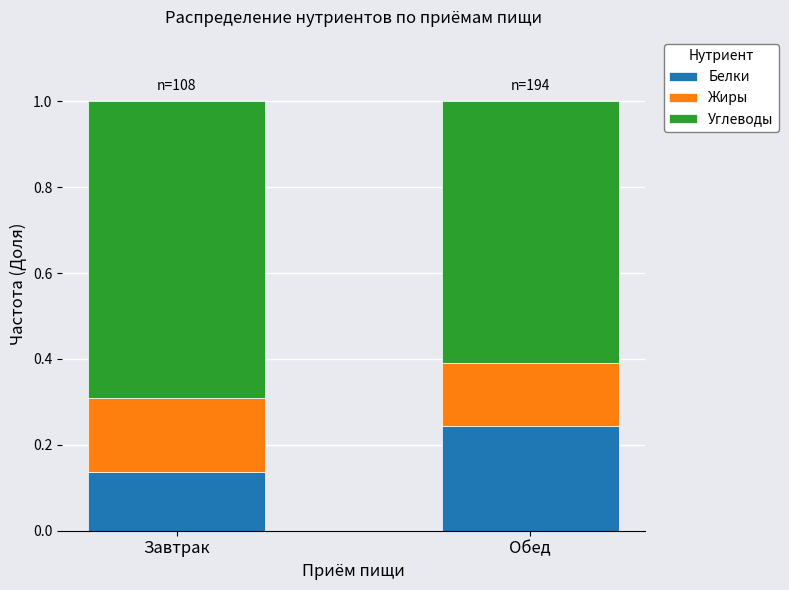

Which category has the lowest value in the Белки series?

Завтрак